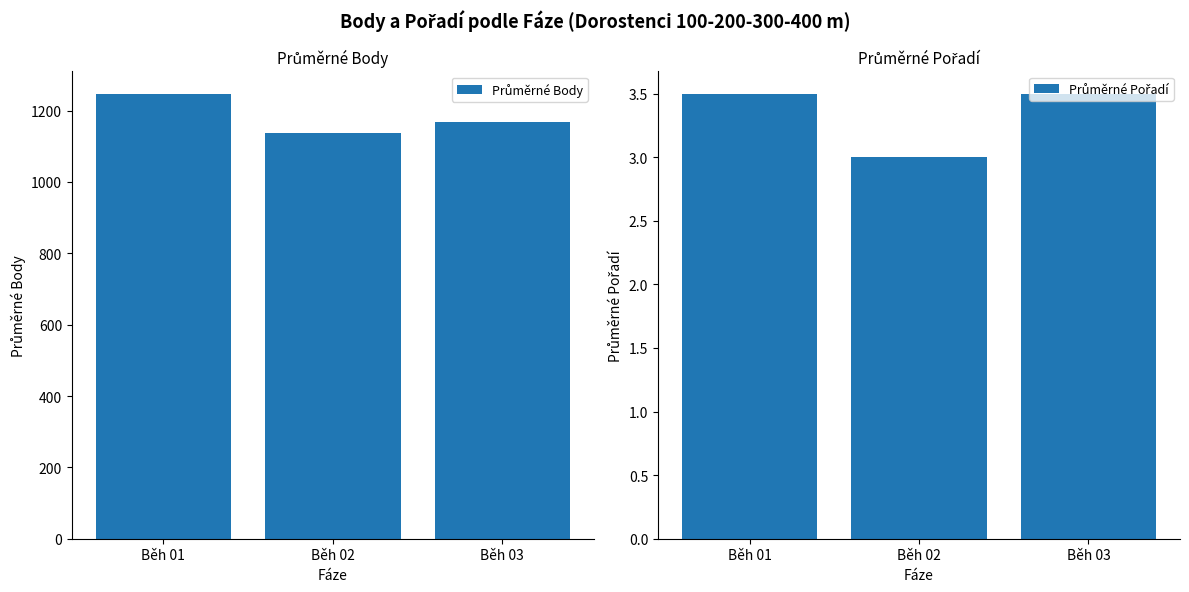

Rank the series at Běh 03 from lowest to highest value.

Průměrné Pořadí, Průměrné Body